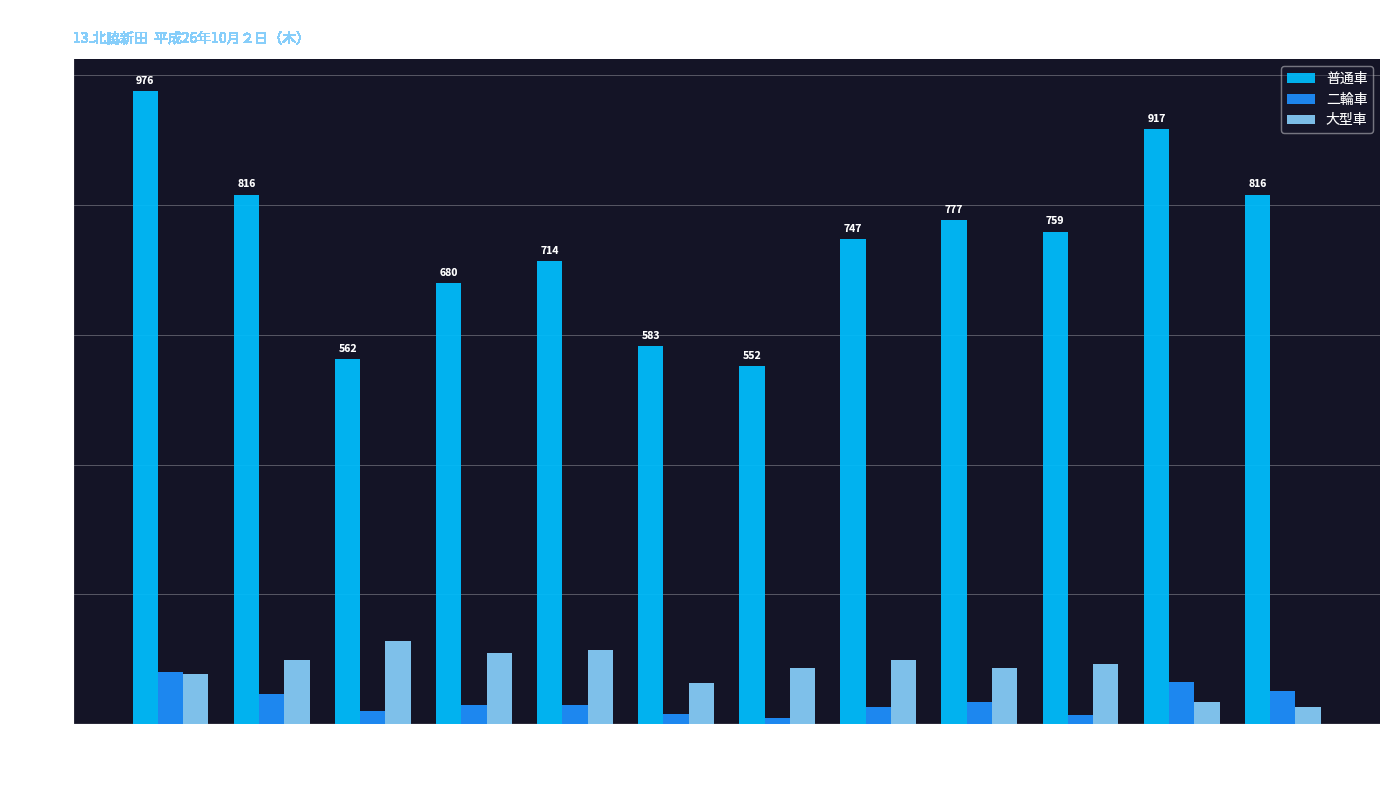

How many data points does each series have?

12